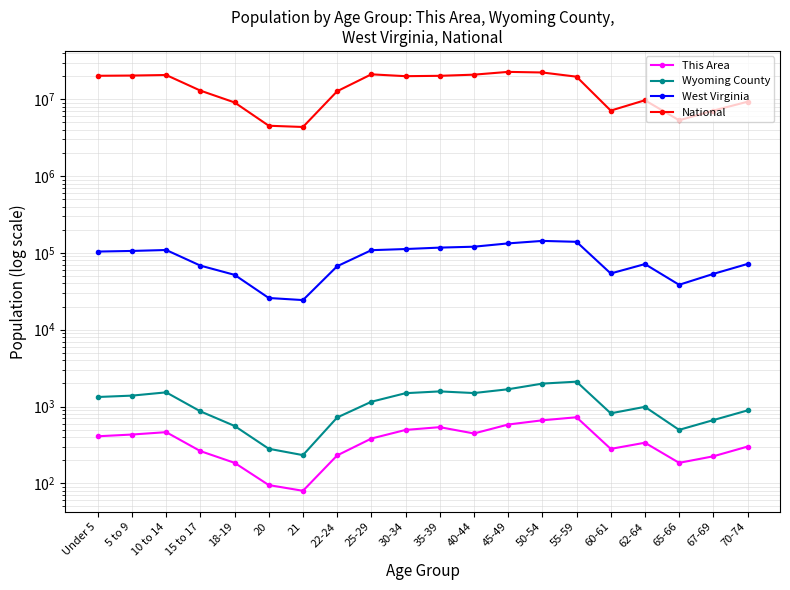

Rank the series at 45-49 from highest to lowest value.

National, West Virginia, Wyoming County, This Area